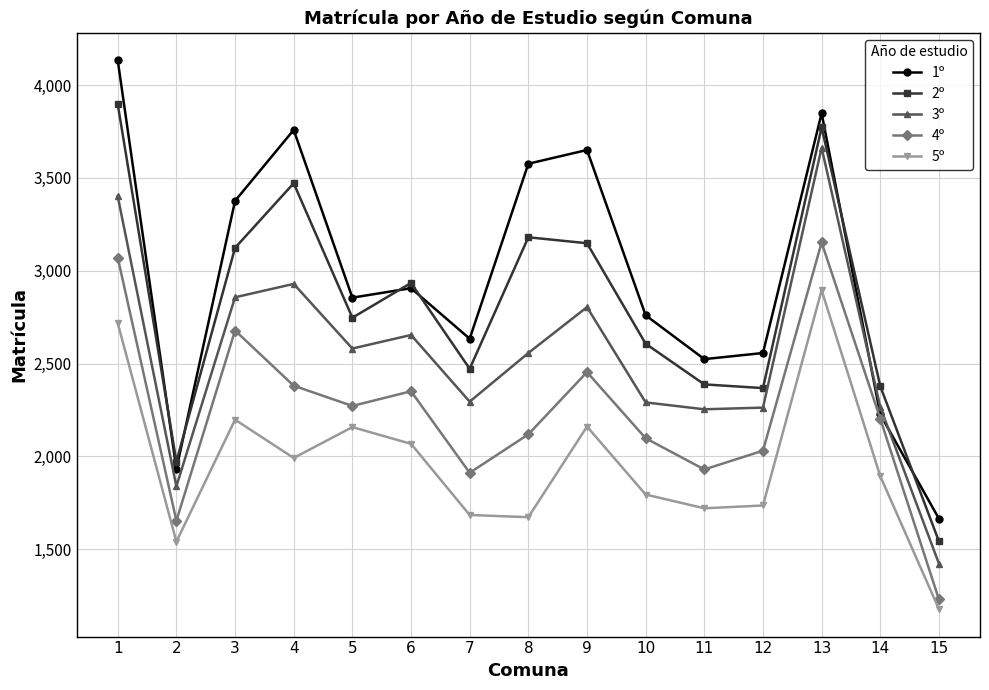

Read the 1º value at 9.

3650